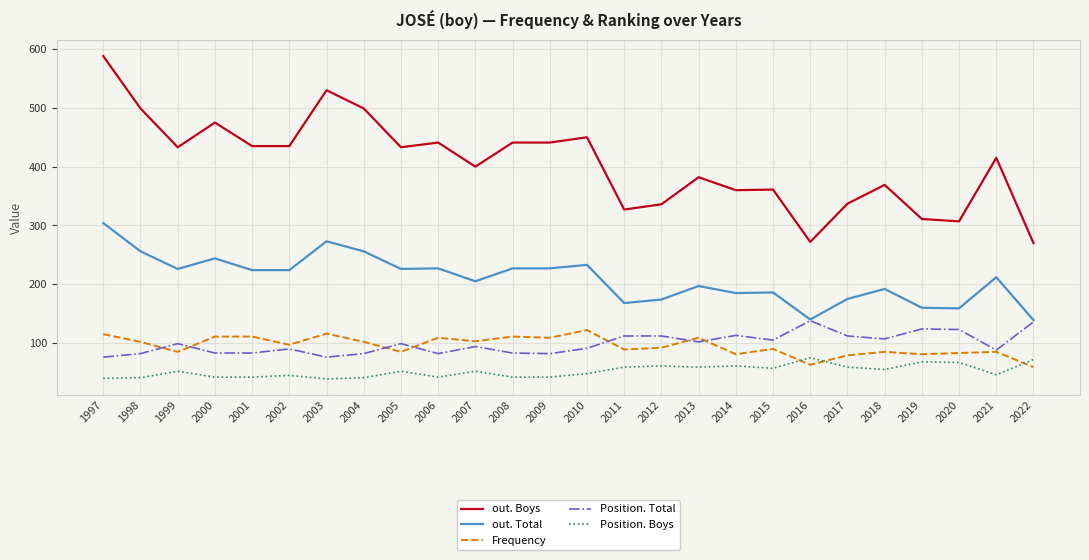

What is the spread (max minus min) of values at 2022?

211